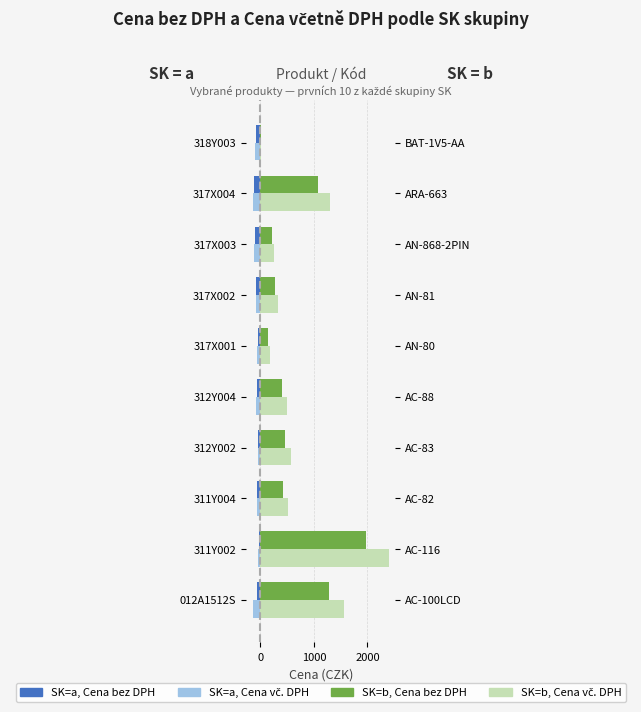

What are all the series names shown in the legend?

SK=a, Cena bez DPH, SK=a, Cena vč. DPH, SK=b, Cena bez DPH, SK=b, Cena vč. DPH